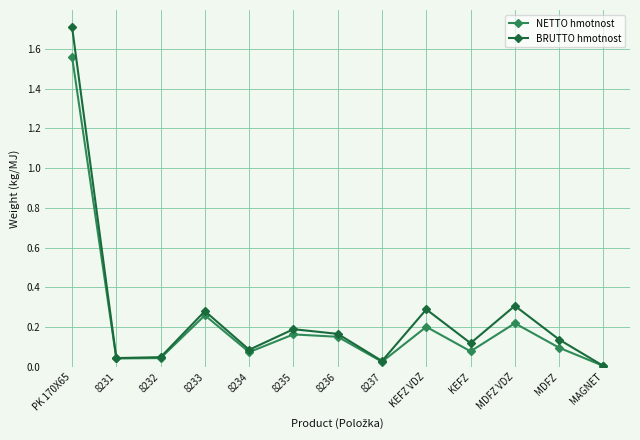

In BRUTTO hmotnost, how many points are higher than both neighbors (excluding endpoints)?

4